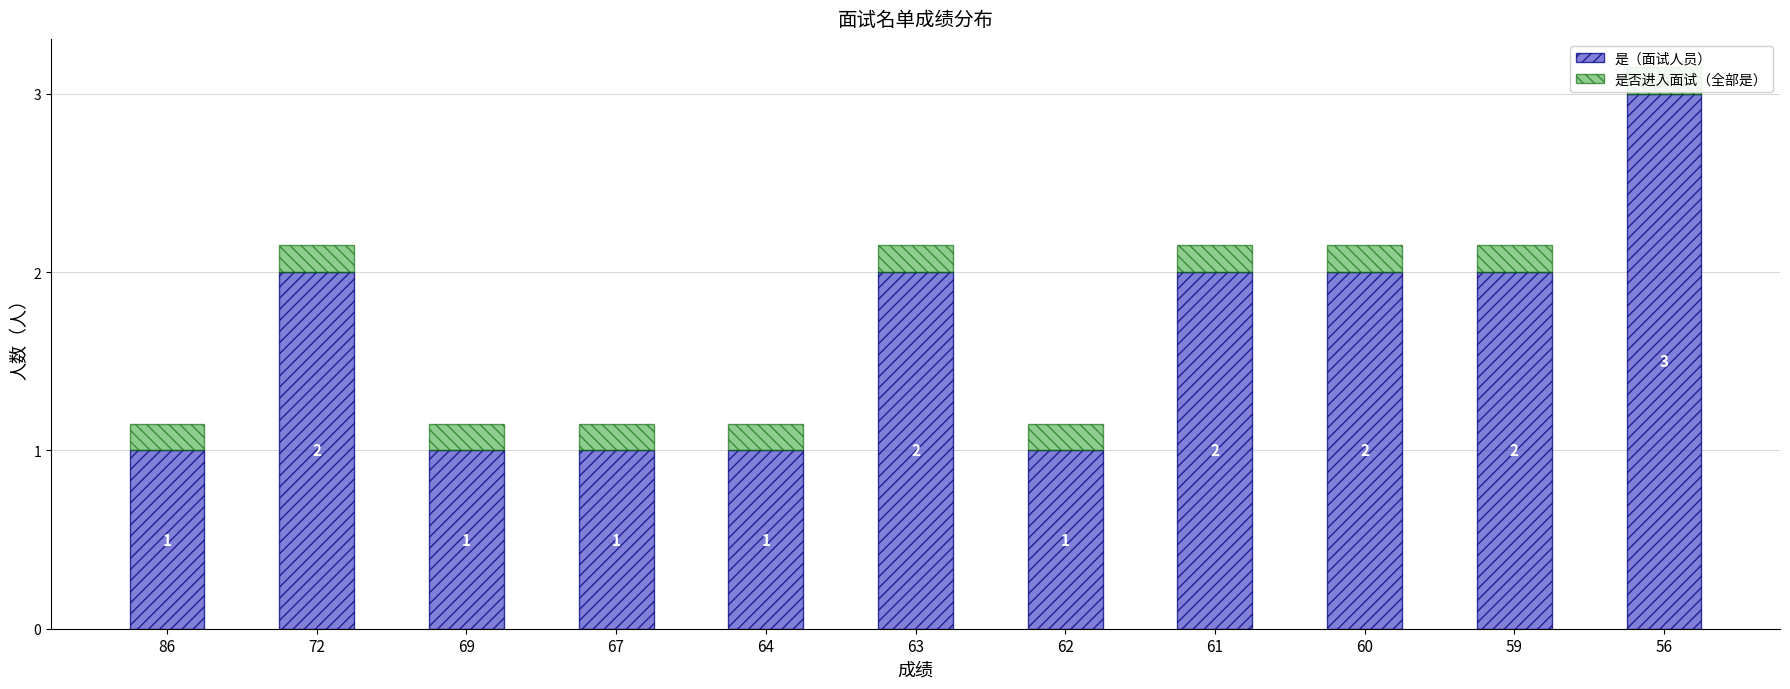

What is the greatest value displayed?

3.0